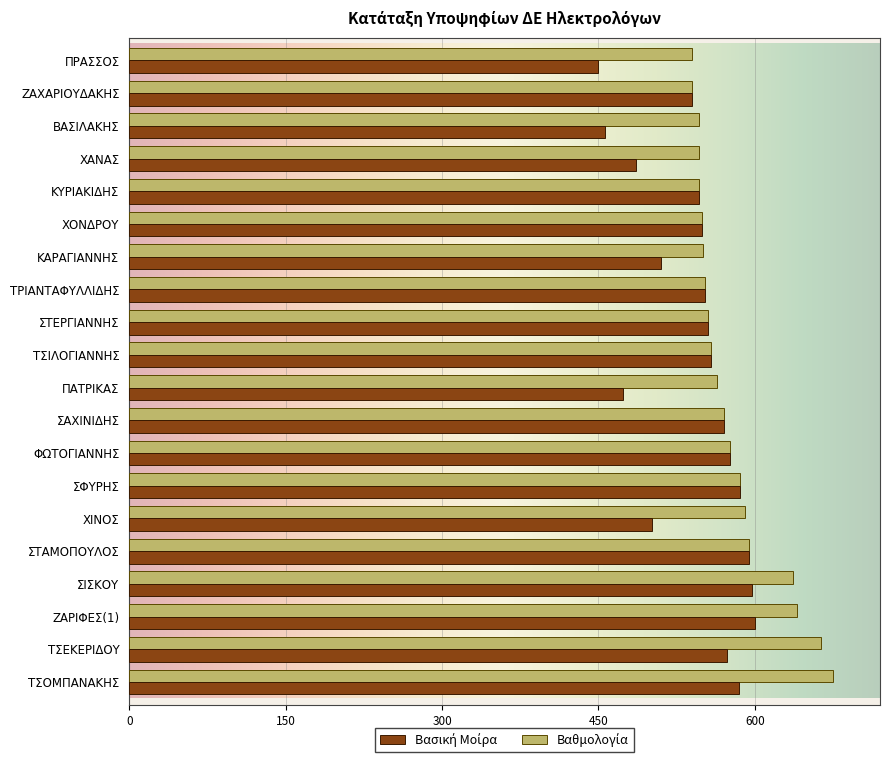

What is the total value across all series at ΤΣΙΛΟΓΙΑΝΝΗΣ?

1116